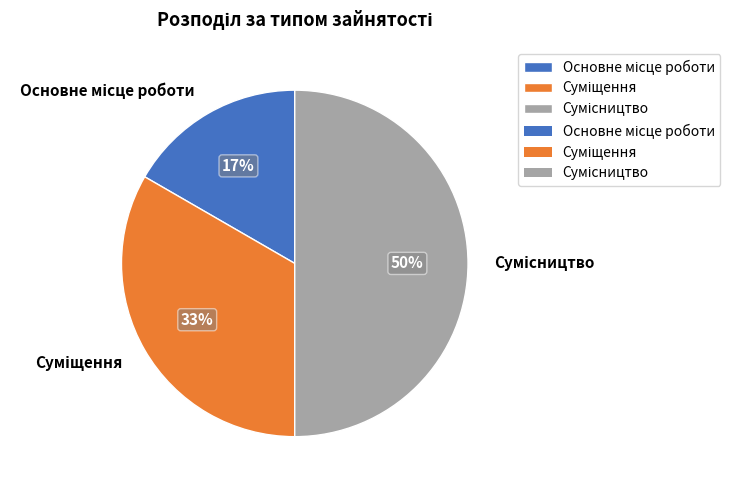

How many segments does this pie chart have?

3